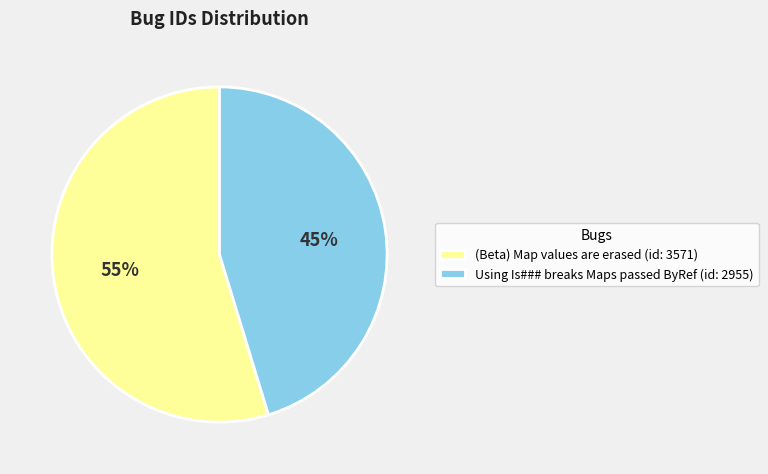

What is the ratio of the value at Using Is### breaks Maps passed ByRef (id: 2955) to the value at (Beta) Map values are erased (id: 3571)?

0.8